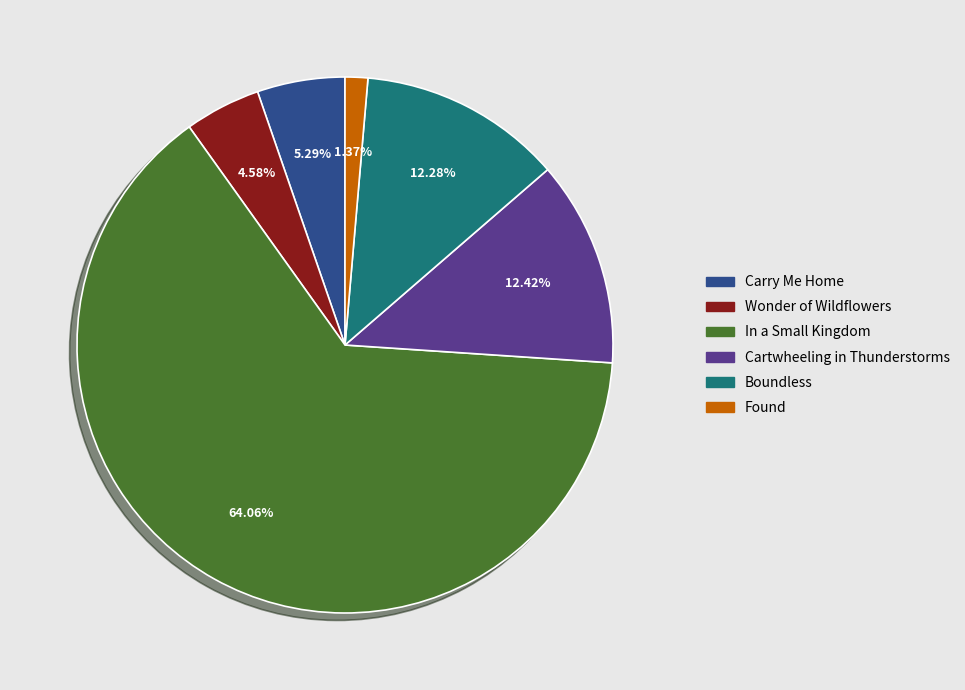

Which category has the smallest portion of the pie?

Found